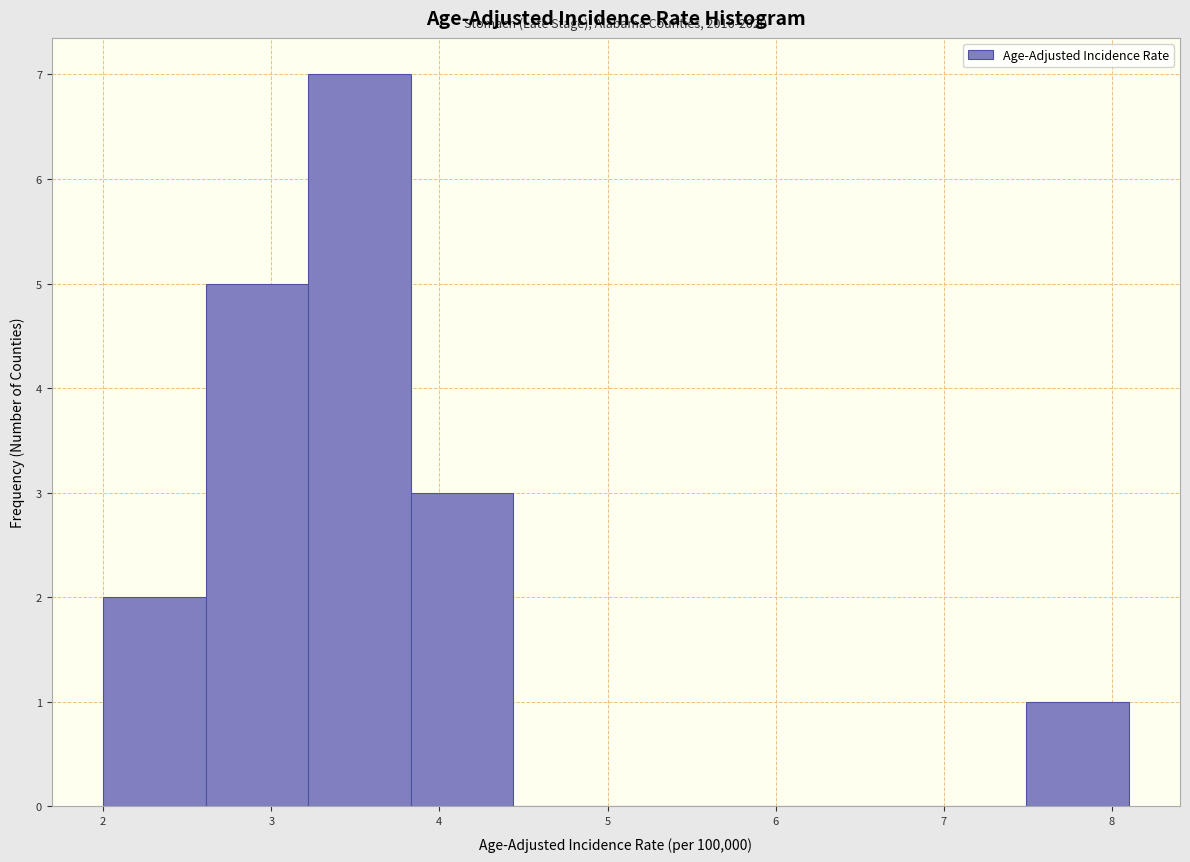

Over which range of the x-axis is the bar tallest?

3.22 to 3.83